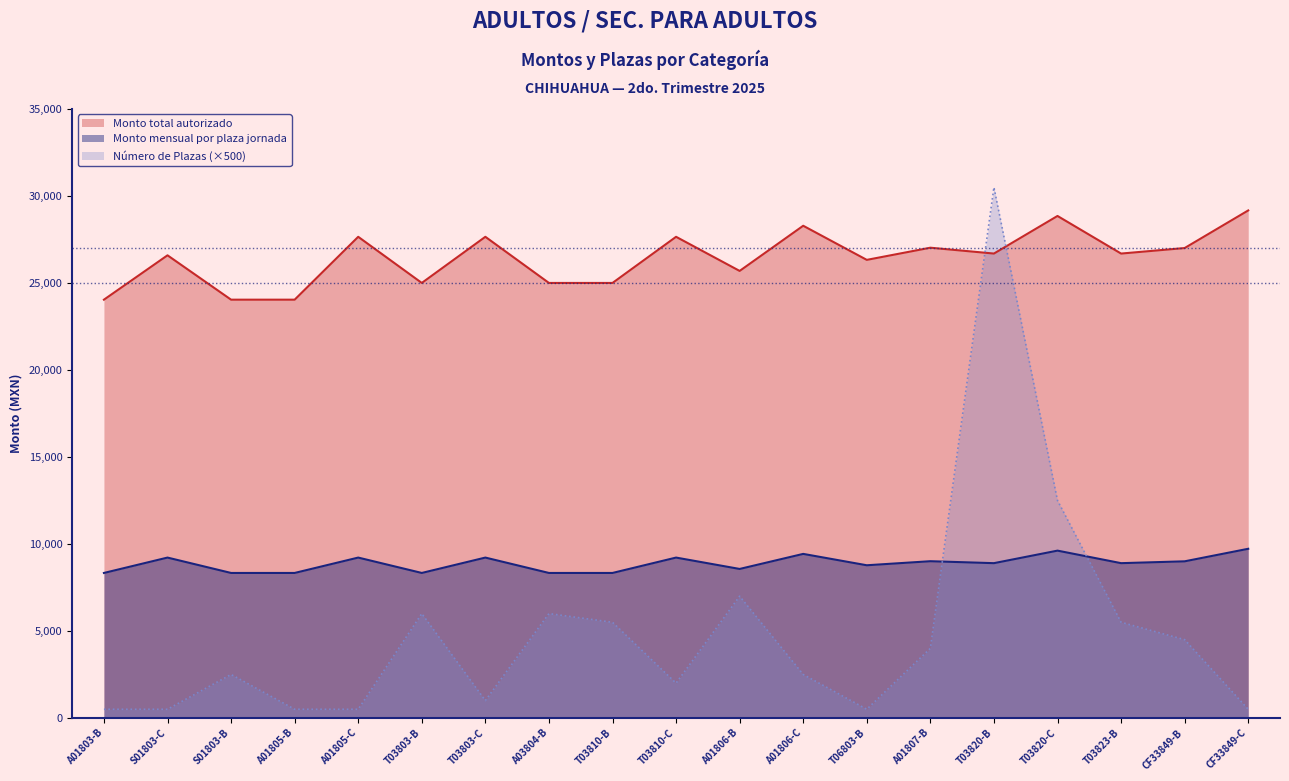

What is the label of the 18th point from the left?

CF33849-B